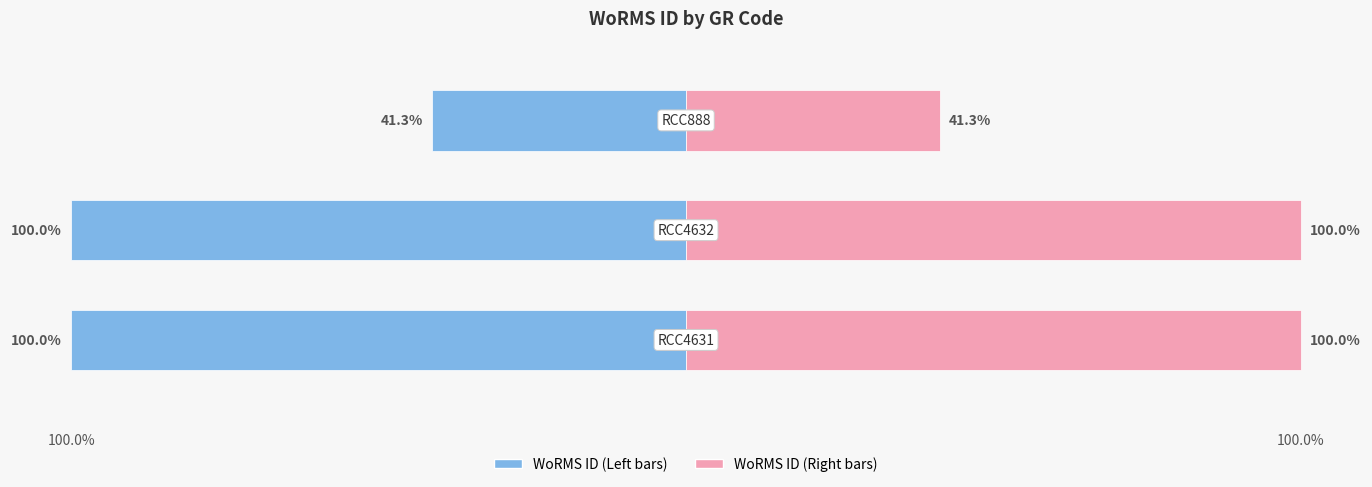

At how many categories does at least one series exceed 39?

3